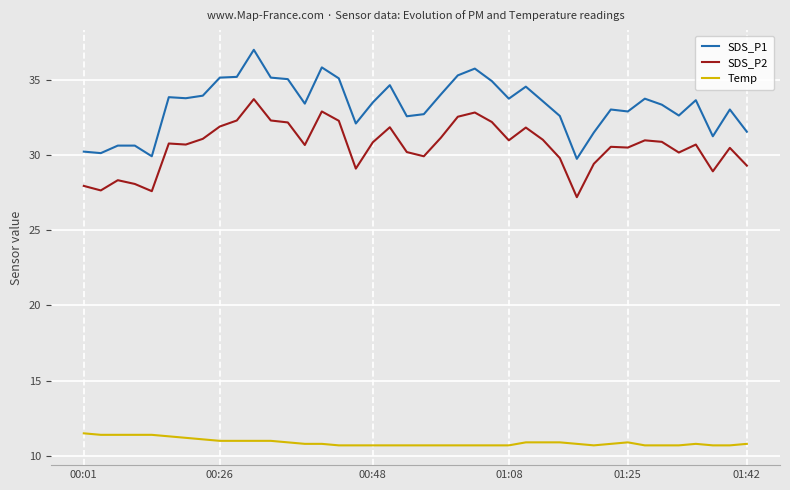

Which series has the largest range (max minus min)?

SDS_P1